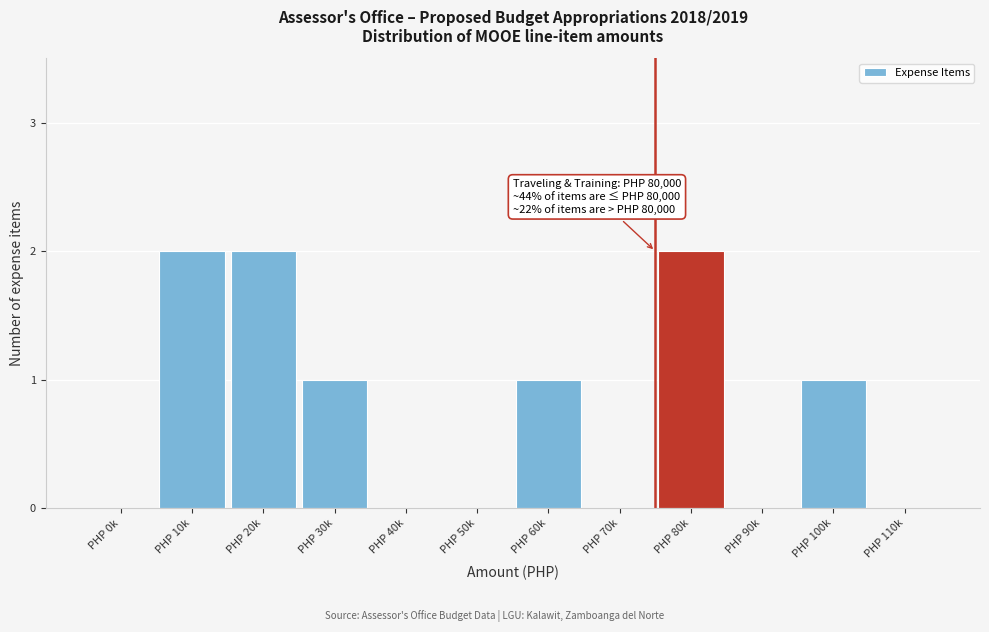

Reading left to right, what are all the values shown in this chart?

PHP 0k=0	PHP 10k=2	PHP 20k=2	PHP 30k=1	PHP 40k=0	PHP 50k=0	PHP 60k=1	PHP 70k=0	PHP 80k=2	PHP 90k=0	PHP 100k=1	PHP 110k=0